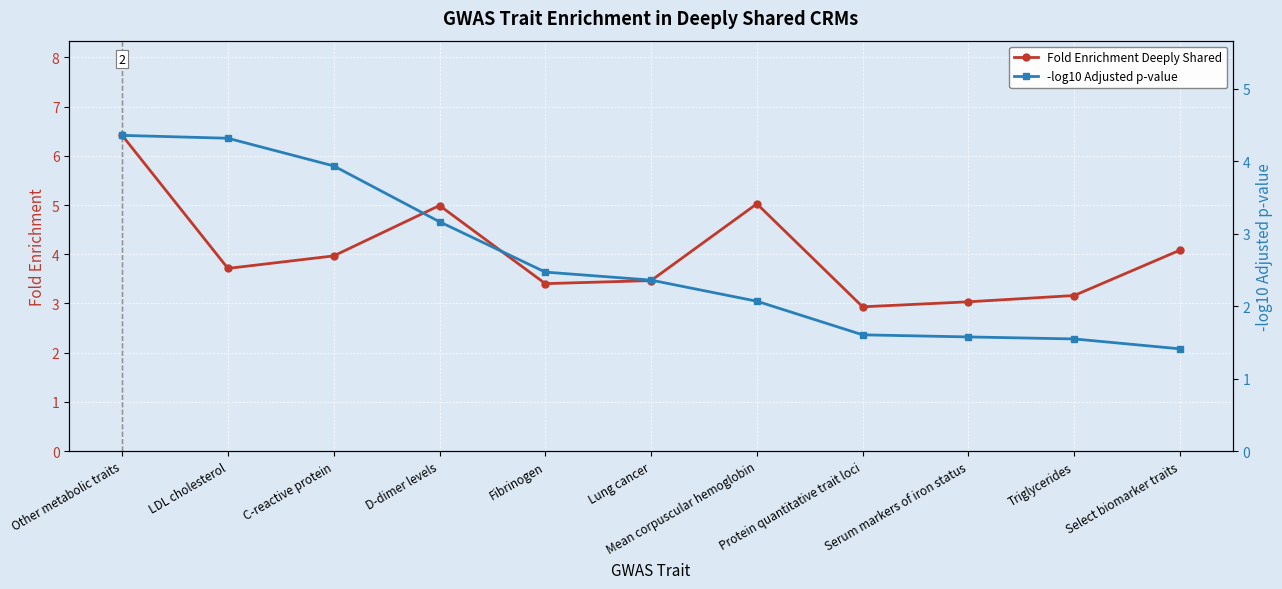

Count the number of data series in this chart.

2